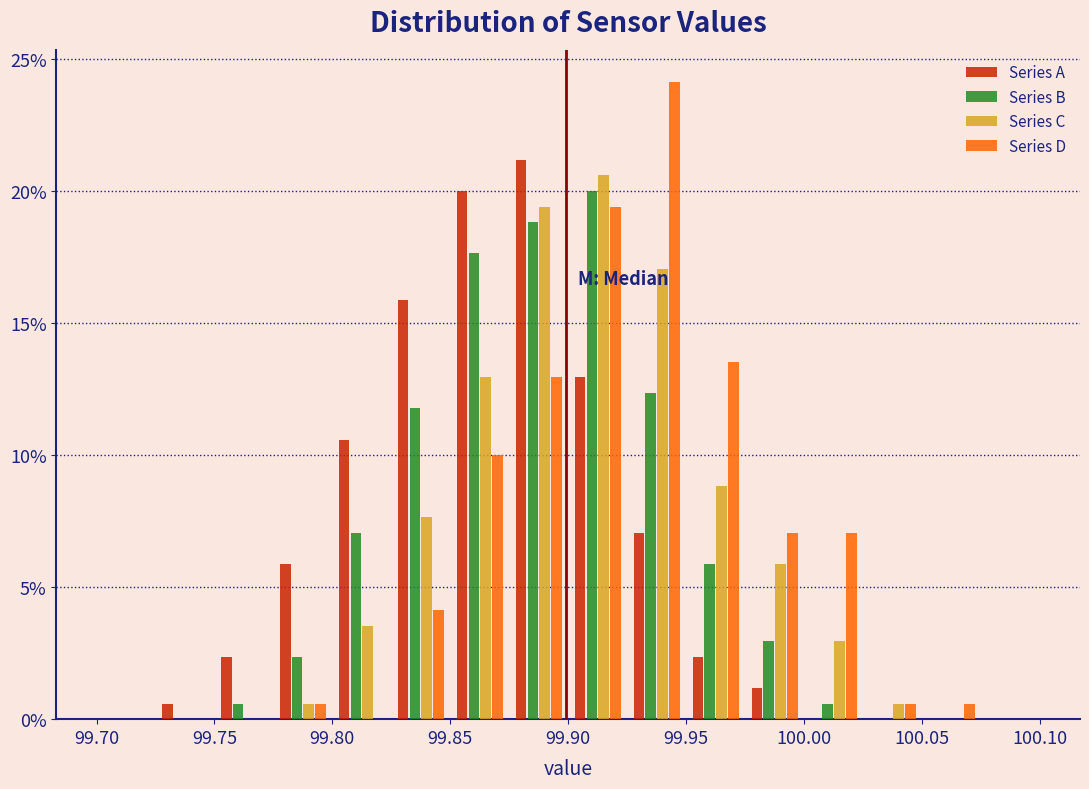

Reading left to right, list every range on the x-axis with the height of the bar of each series over it. The values are not printed on the chart, so give them approximately, as read against the axis.

99.700 to 99.725: Series A=0	Series B=0	Series C=0	Series D=0
99.725 to 99.750: Series A=0.5	Series B=0	Series C=0	Series D=0
99.750 to 99.775: Series A=2.5	Series B=0.5	Series C=0	Series D=0
99.775 to 99.800: Series A=6.0	Series B=2.5	Series C=0.5	Series D=0.5
99.800 to 99.825: Series A=10.5	Series B=7.0	Series C=3.5	Series D=0
99.825 to 99.850: Series A=16.0	Series B=12.0	Series C=7.5	Series D=4.0
99.850 to 99.875: Series A=20.0	Series B=17.5	Series C=13.0	Series D=10.0
99.875 to 99.900: Series A=21.0	Series B=19.0	Series C=19.5	Series D=13.0
99.900 to 99.925: Series A=13.0	Series B=20.0	Series C=20.5	Series D=19.5
99.925 to 99.950: Series A=7.0	Series B=12.5	Series C=17.0	Series D=24.0
99.950 to 99.975: Series A=2.5	Series B=6.0	Series C=9.0	Series D=13.5
99.975 to 100.000: Series A=1.0	Series B=3.0	Series C=6.0	Series D=7.0
100.000 to 100.025: Series A=0	Series B=0.5	Series C=3.0	Series D=7.0
100.025 to 100.050: Series A=0	Series B=0	Series C=0.5	Series D=0.5
100.050 to 100.075: Series A=0	Series B=0	Series C=0	Series D=0.5
100.075 to 100.100: Series A=0	Series B=0	Series C=0	Series D=0